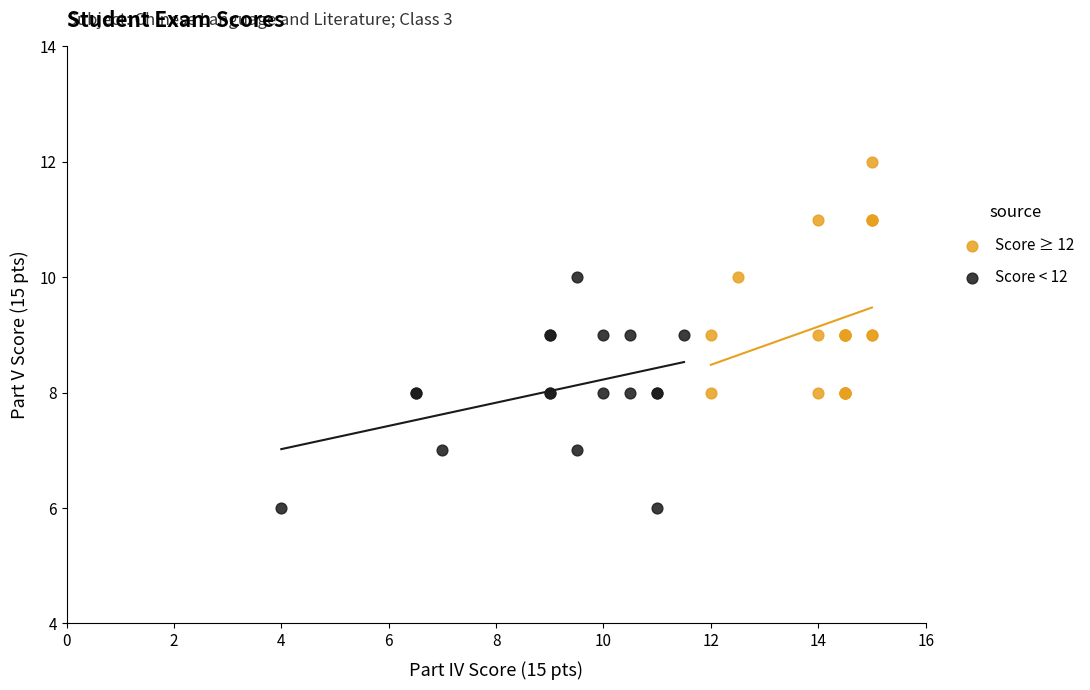

Which series contains the lowest Y value?

Score < 12